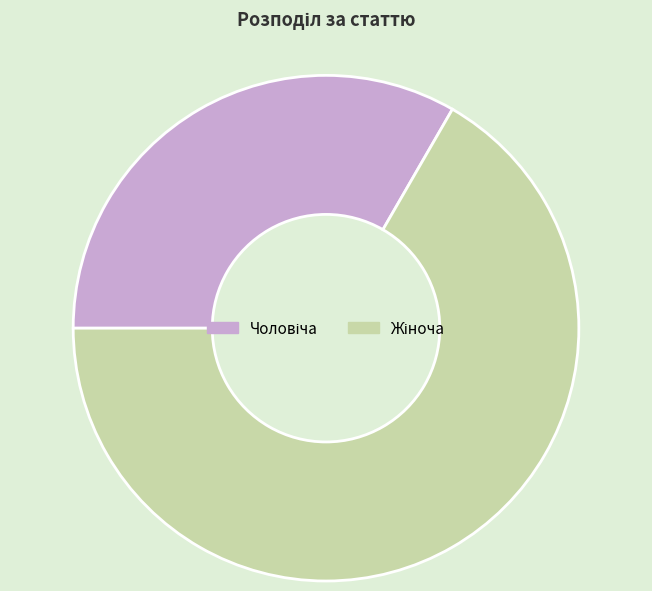

Does any single category account for the majority?

Yes